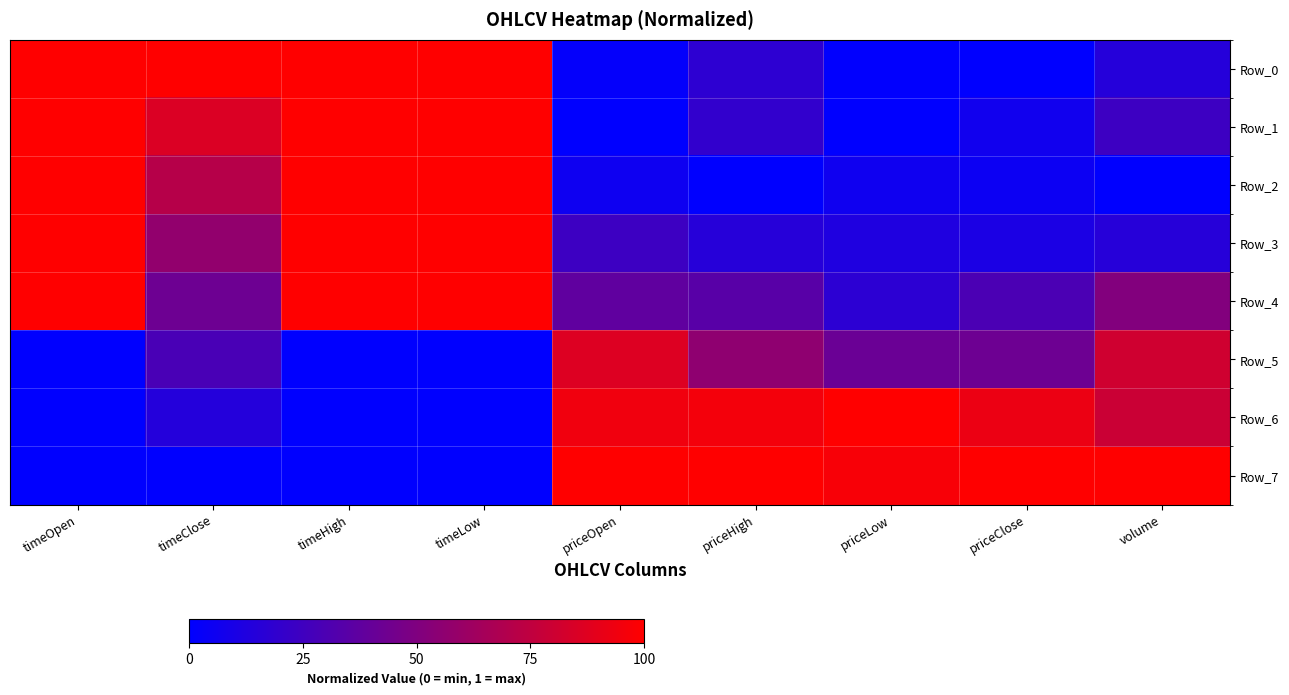

At how many categories does at least one series exceed 0?

9